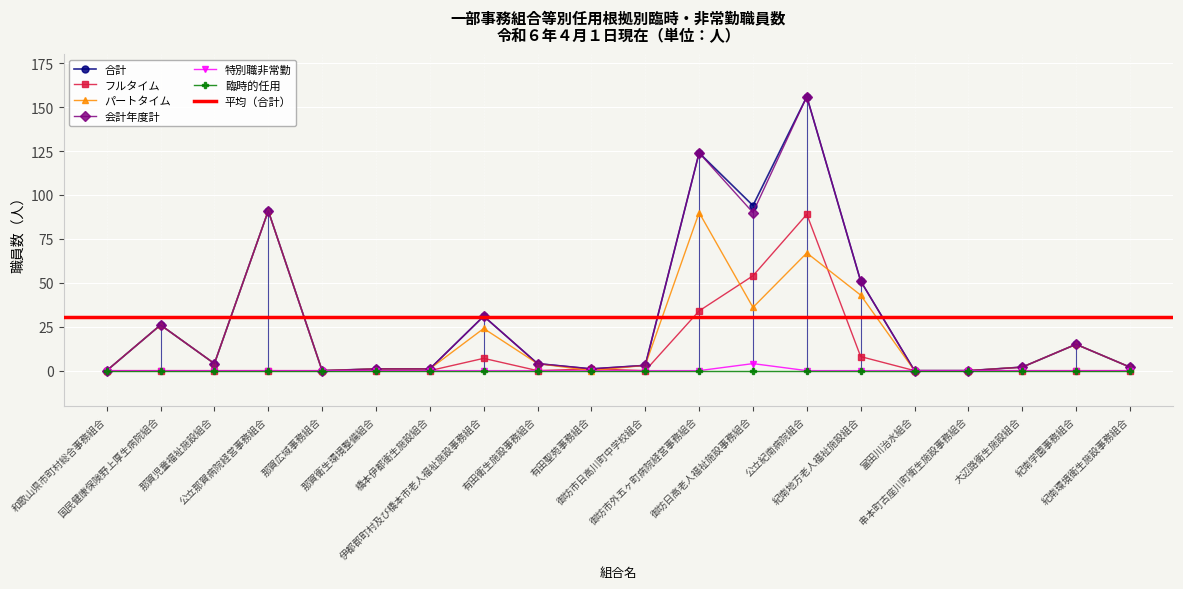

True or false: フルタイム has more than 1 interior local peaks.

True